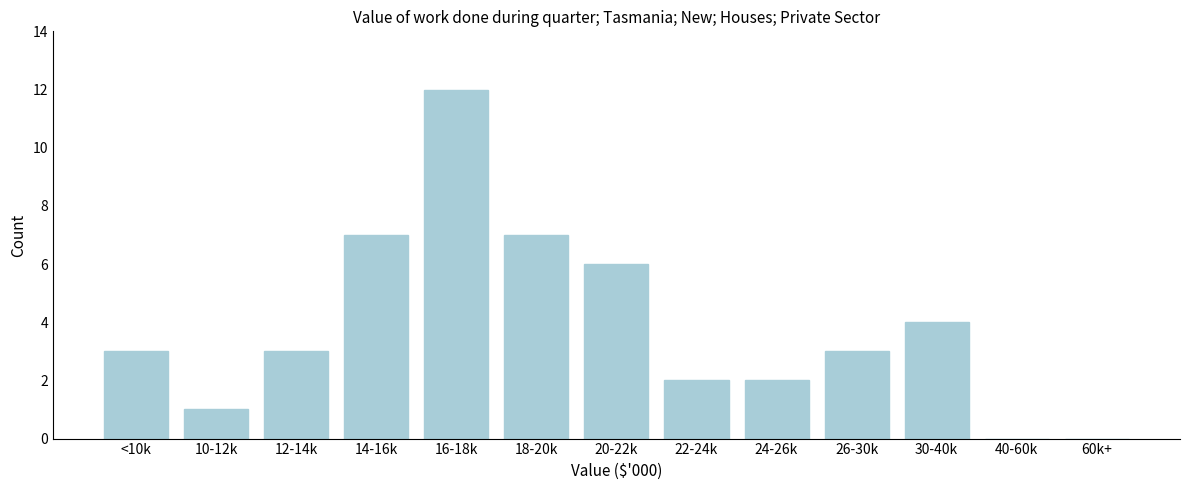

Reading left to right, extract all data points from this chart.

<10k=3	10-12k=1	12-14k=3	14-16k=7	16-18k=12	18-20k=7	20-22k=6	22-24k=2	24-26k=2	26-30k=3	30-40k=4	40-60k=0	60k+=0